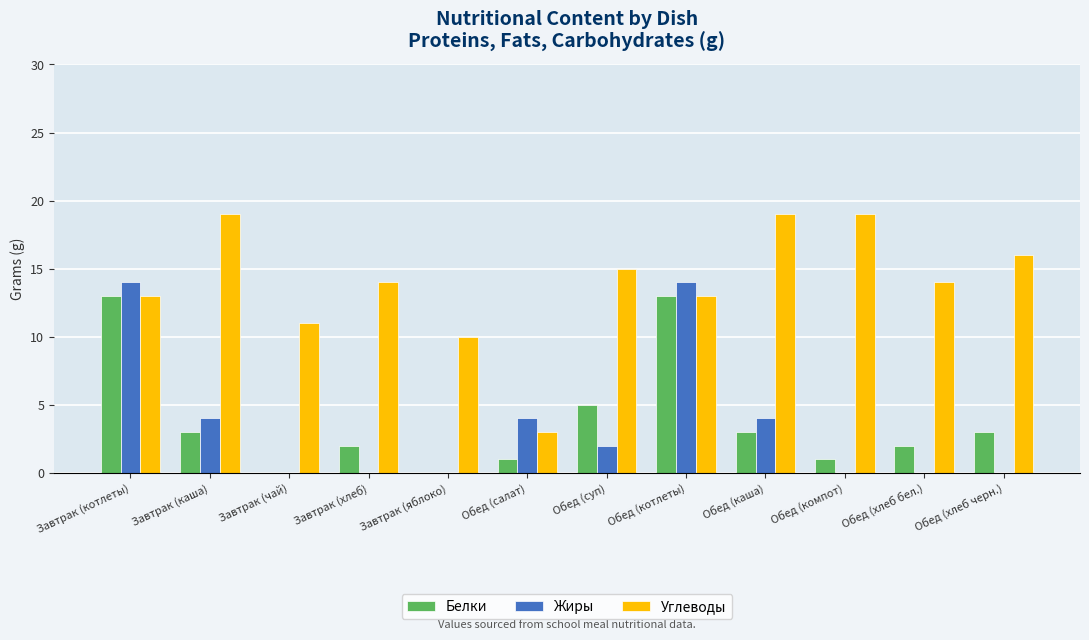

Reading right to left, what are all the values shown in this chart?

Белки: 3	2	1	3	13	5	1	0	2	0	3	13
Жиры: 0	0	0	4	14	2	4	0	0	0	4	14
Углеводы: 16	14	19	19	13	15	3	10	14	11	19	13